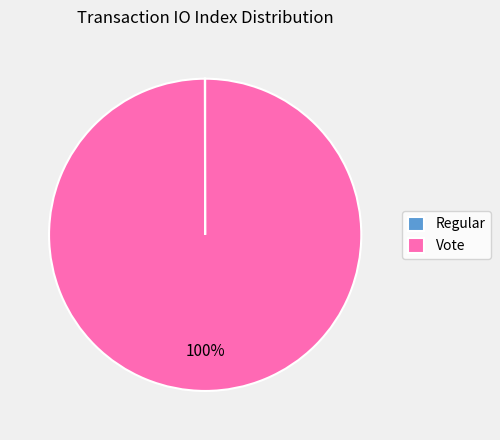

To the nearest percent, what portion does Vote represent?

100%